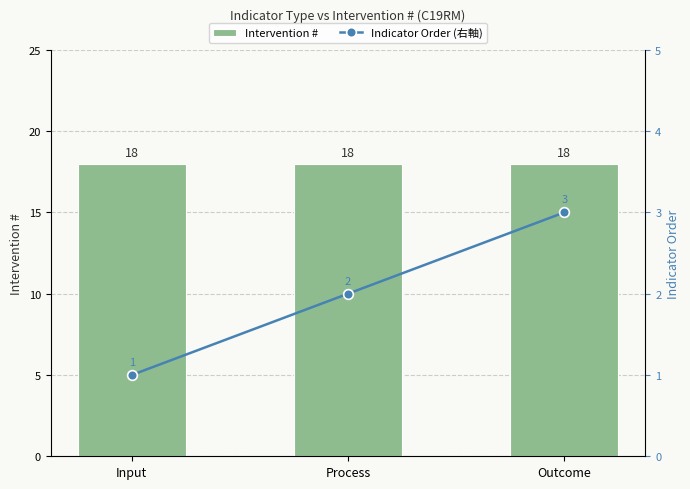

True or false: Indicator Order (右軸) has a value of 3 at Outcome.

True